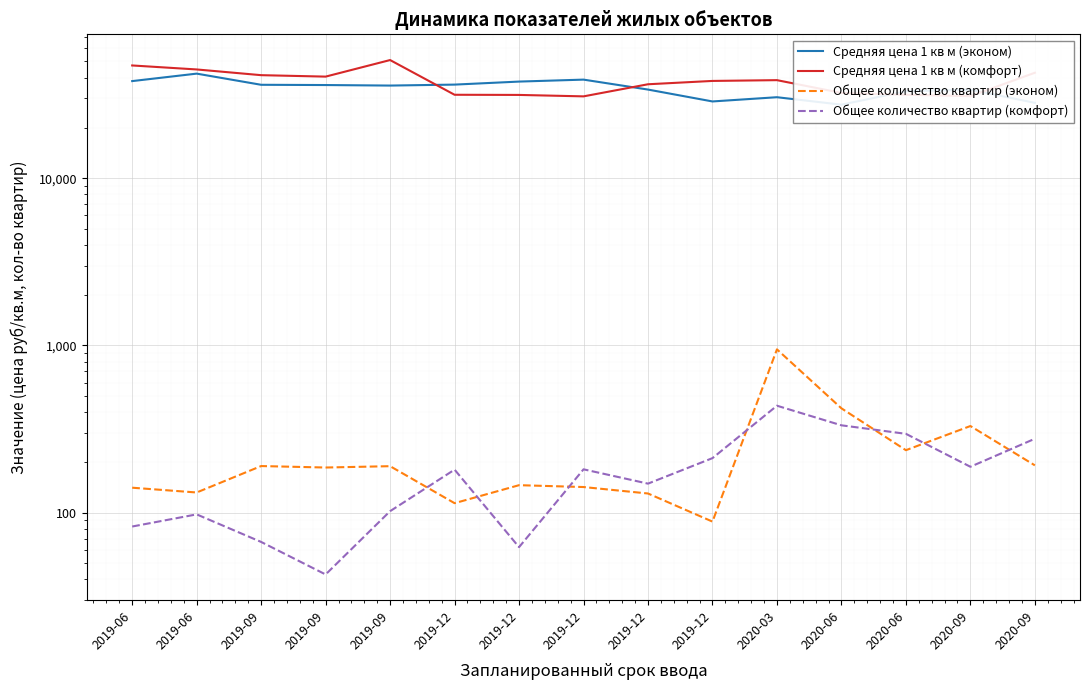

At 2019-12, list the series in order from largest to smallest.

Средняя цена 1 кв м (эконом), Средняя цена 1 кв м (комфорт), Общее количество квартир (комфорт), Общее количество квартир (эконом)